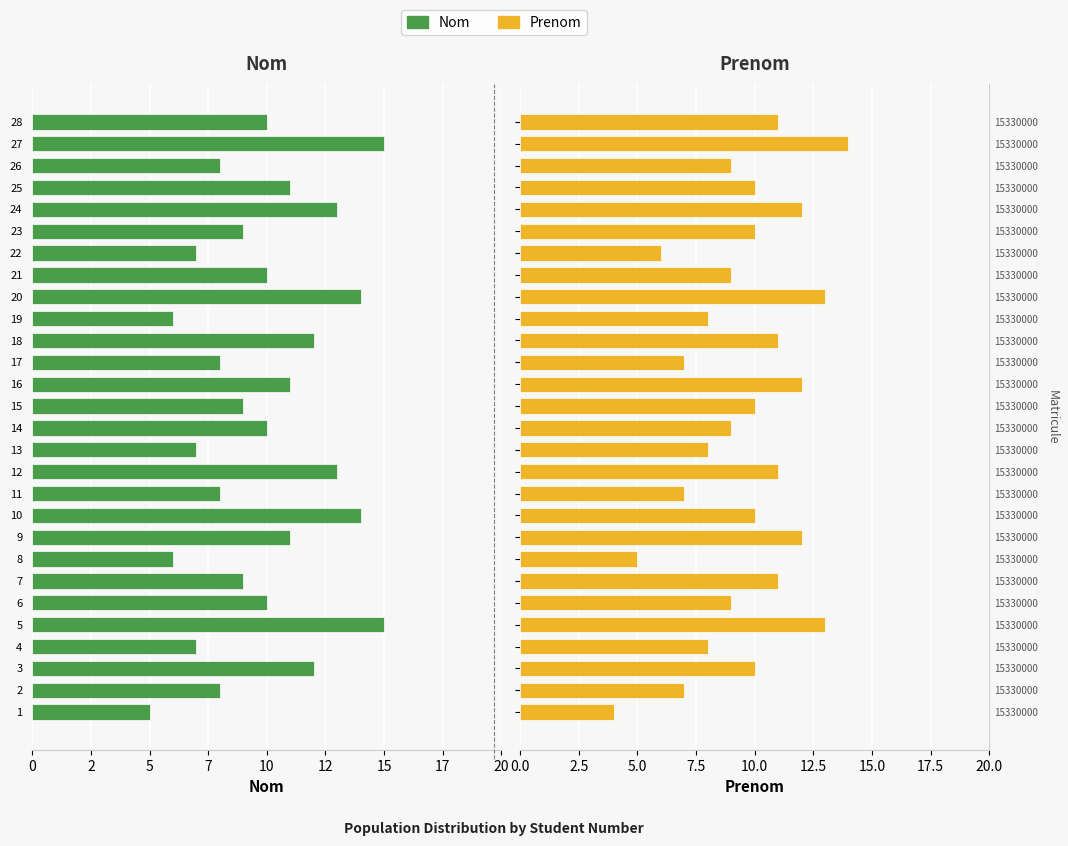

What is the label of the 6th bar from the right?

22